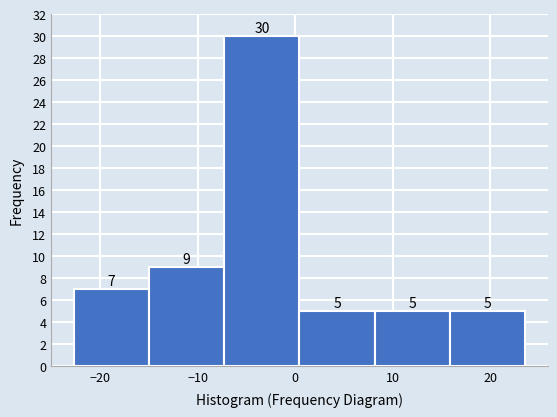

What is the height of the bar covering -23 to -15 on the x-axis? The bar edges are not printed on the chart, so give them approximately, as read against the axis.

7